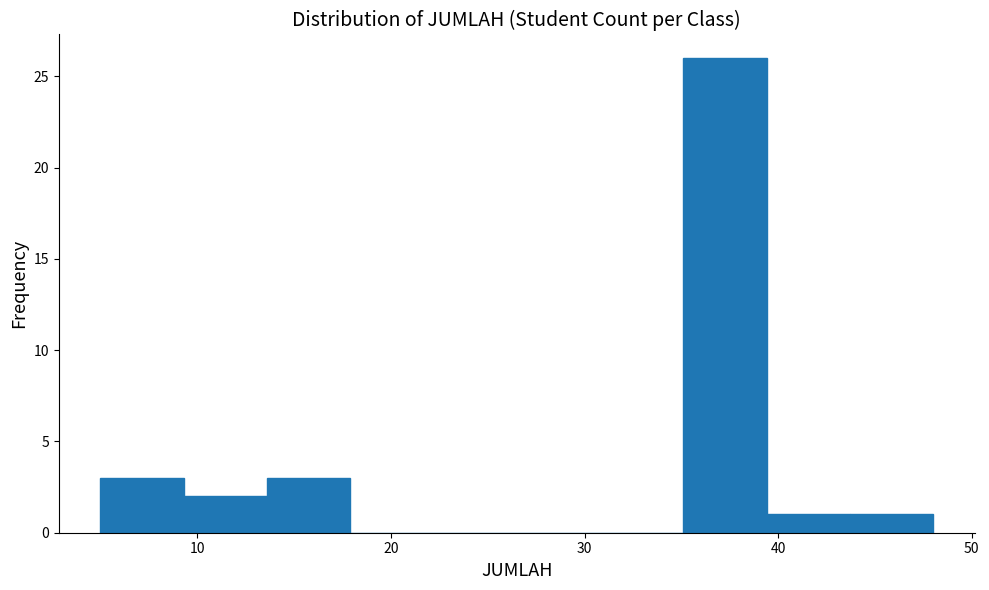

Reading left to right, transcribe this chart: for each bar, give the range it covers on the x-axis and its height. Neither the bar edges nor the heights are printed on the chart, so give them approximately, as read against the axes.

5.0 to 9.3: 3
9.3 to 13.6: 2
13.6 to 17.9: 3
17.9 to 22.2: 0
22.2 to 26.5: 0
26.5 to 30.8: 0
30.8 to 35.1: 0
35.1 to 39.4: 26
39.4 to 43.7: 1
43.7 to 48.0: 1